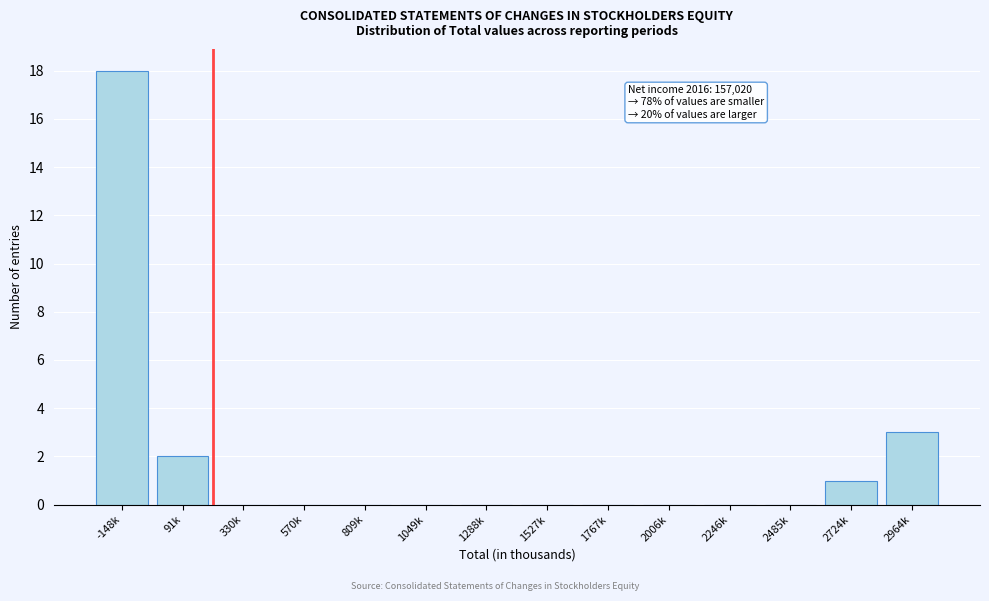

Reading left to right, extract all data points from this chart.

-148k=18	91k=2	330k=0	570k=0	809k=0	1049k=0	1288k=0	1527k=0	1767k=0	2006k=0	2246k=0	2485k=0	2724k=1	2964k=3